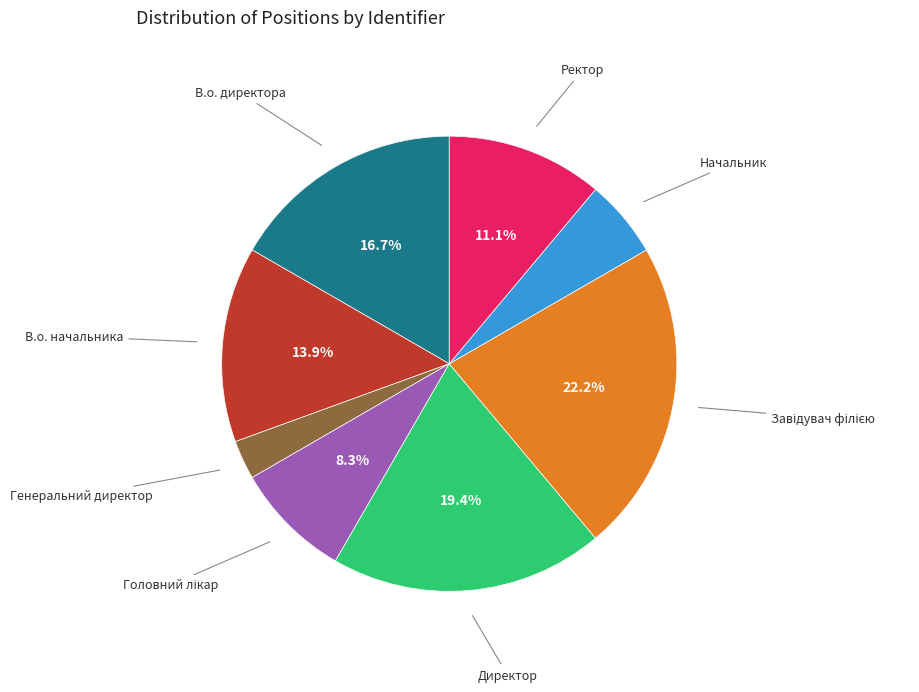

To the nearest percent, what is the difference between the В.о. директора and Завідувач філією slice percentages?

6%